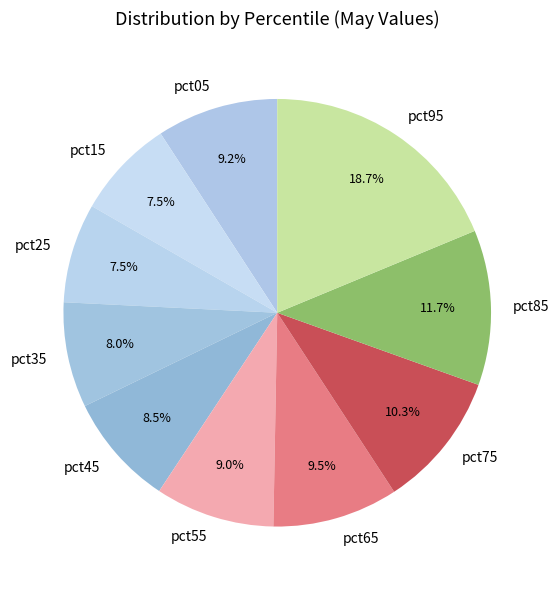

Approximately how many times larger is the value at pct95 compared to pct65?

2.0